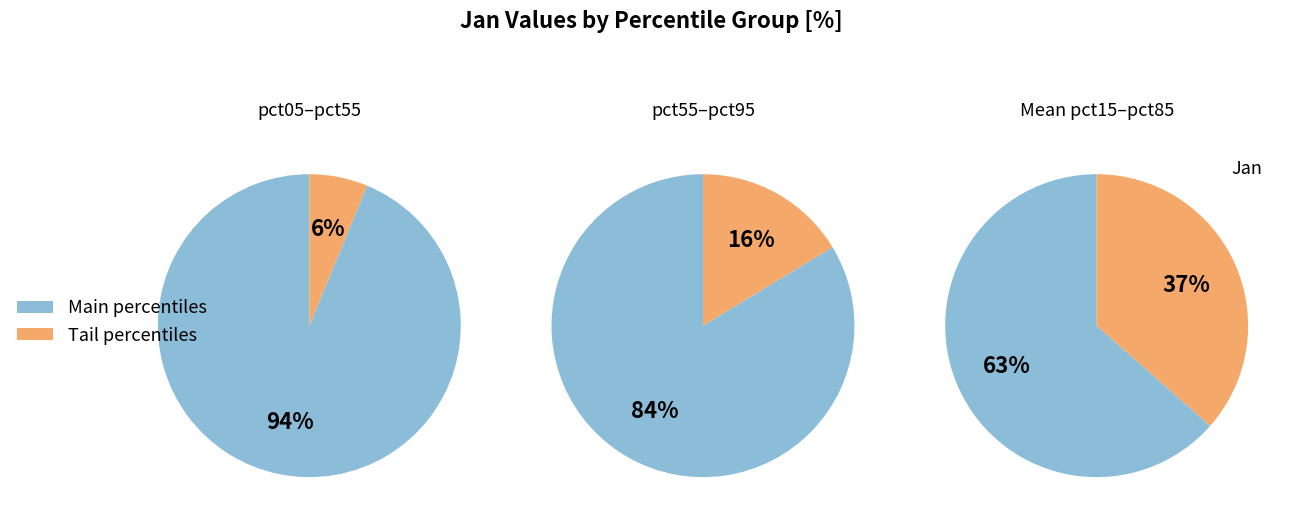

What percentage is NOT represented by pct55?

88.6%